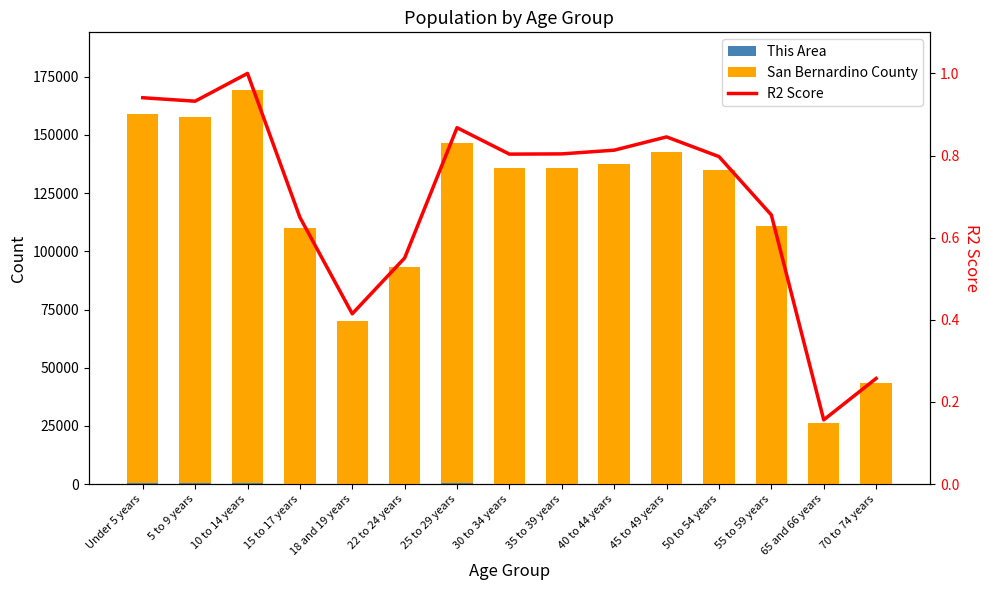

Reading left to right, what are all the values shown in this chart?

This Area: Under 5 years=365.0	5 to 9 years=325.0	10 to 14 years=343.0	15 to 17 years=200.0	18 and 19 years=127.0	22 to 24 years=149.0	25 to 29 years=266.0	30 to 34 years=228.0	35 to 39 years=200.0	40 to 44 years=203.0	45 to 49 years=187.0	50 to 54 years=147.0	55 to 59 years=127.0	65 and 66 years=30.0	70 to 74 years=55.0
San Bernardino County: Under 5 years=158790.0	5 to 9 years=157368.0	10 to 14 years=168792.0	15 to 17 years=109638.0	18 and 19 years=69989.0	22 to 24 years=92938.0	25 to 29 years=146477.0	30 to 34 years=135614.0	35 to 39 years=135711.0	40 to 44 years=137238.0	45 to 49 years=142691.0	50 to 54 years=134603.0	55 to 59 years=110620.0	65 and 66 years=26402.0	70 to 74 years=43406.0
R2 Score: Under 5 years=0.9	5 to 9 years=0.9	10 to 14 years=1.0	15 to 17 years=0.6	18 and 19 years=0.4	22 to 24 years=0.6	25 to 29 years=0.9	30 to 34 years=0.8	35 to 39 years=0.8	40 to 44 years=0.8	45 to 49 years=0.8	50 to 54 years=0.8	55 to 59 years=0.7	65 and 66 years=0.2	70 to 74 years=0.3